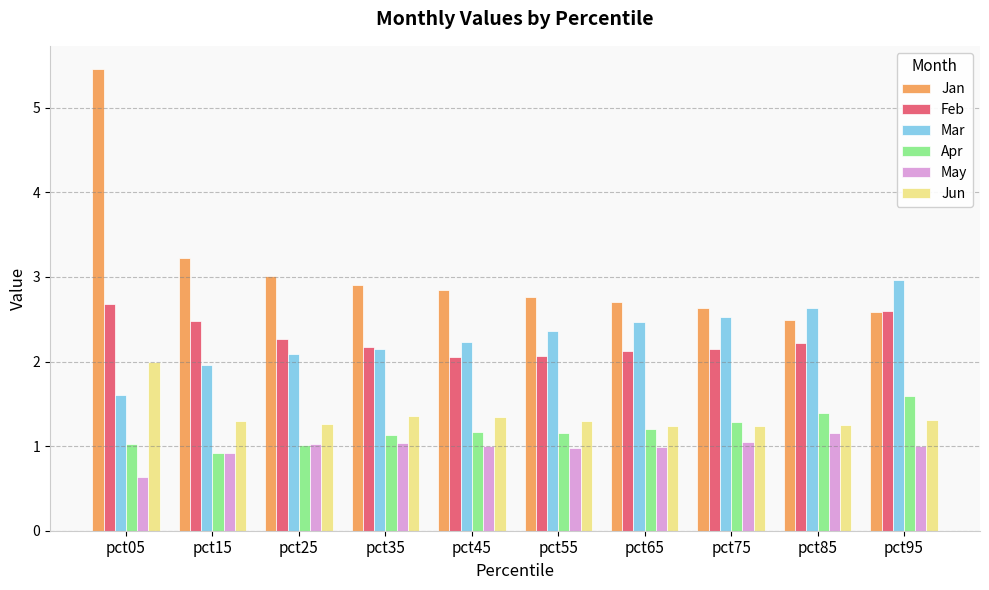

True or false: Jan has a value of 7.2 at pct05.

False